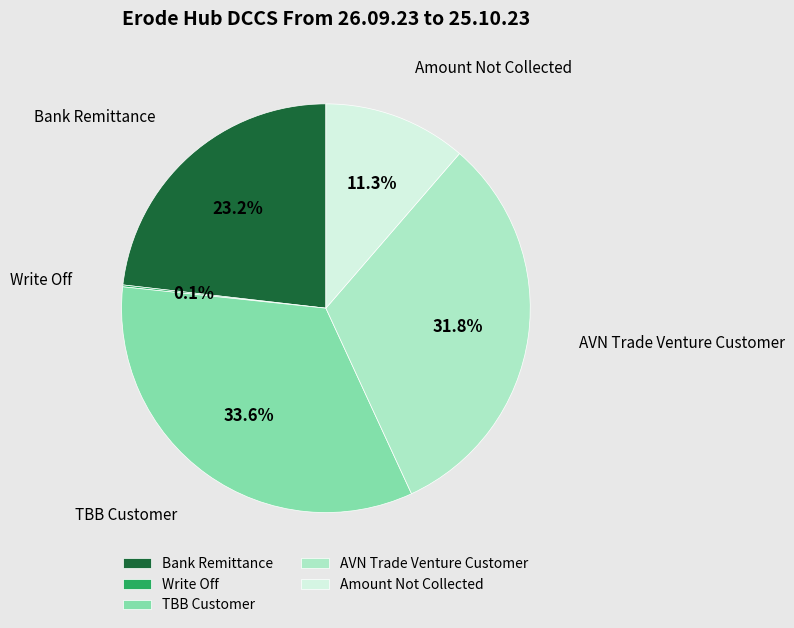

Which has a higher value, Bank Remittance or TBB Customer?

TBB Customer